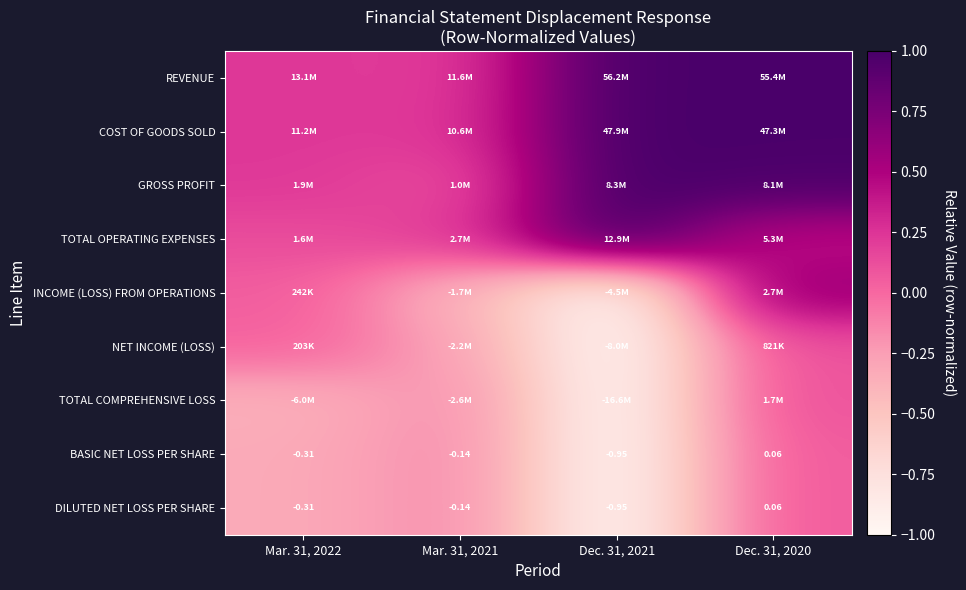

How many values in the DILUTED NET LOSS PER SHARE series are below 0?

3